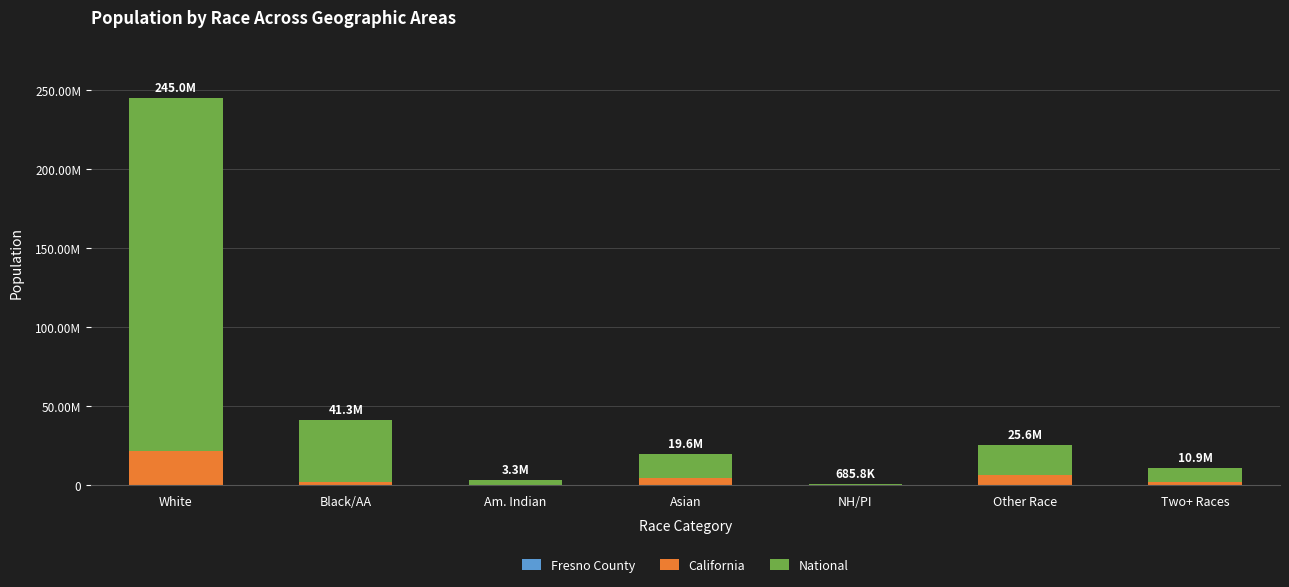

Are the bars grouped side by side (vs. stacked)?

No